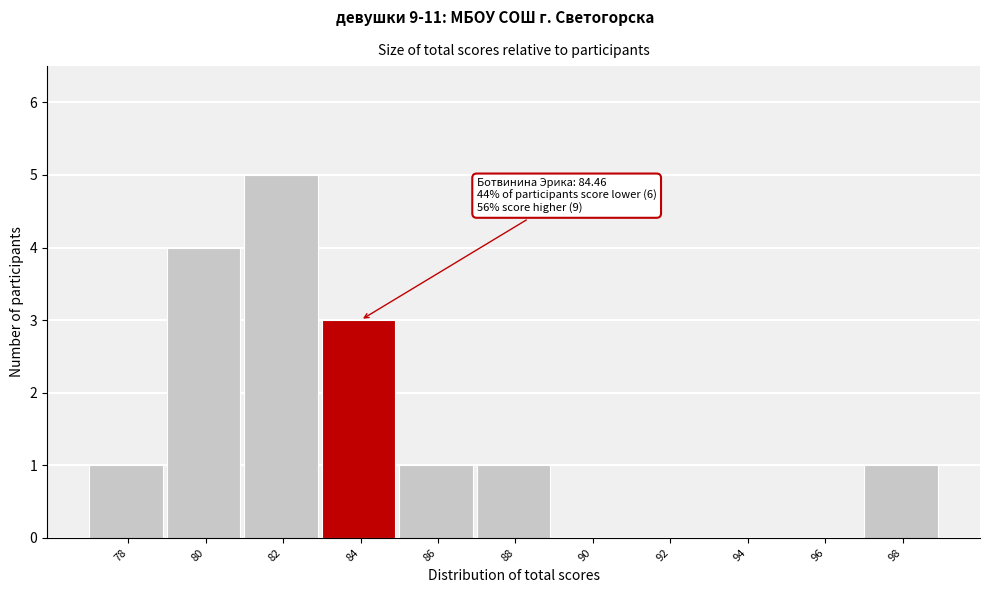

Reading left to right, extract all data points from this chart.

78=1	80=4	82=5	84=3	86=1	88=1	90=0	92=0	94=0	96=0	98=1